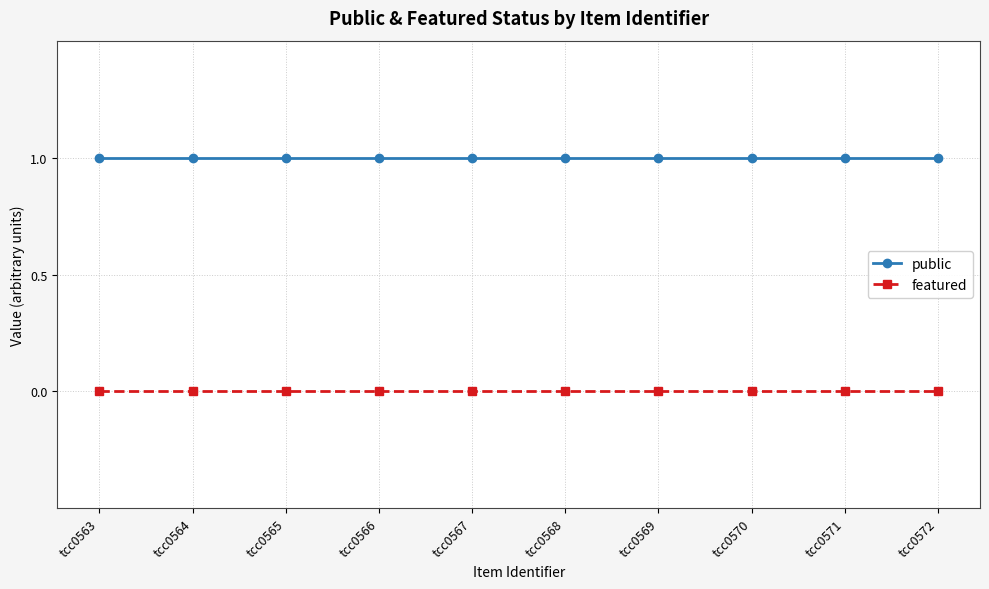

Reading left to right, list all the values displayed in this chart.

public: 1	1	1	1	1	1	1	1	1	1
featured: 0	0	0	0	0	0	0	0	0	0